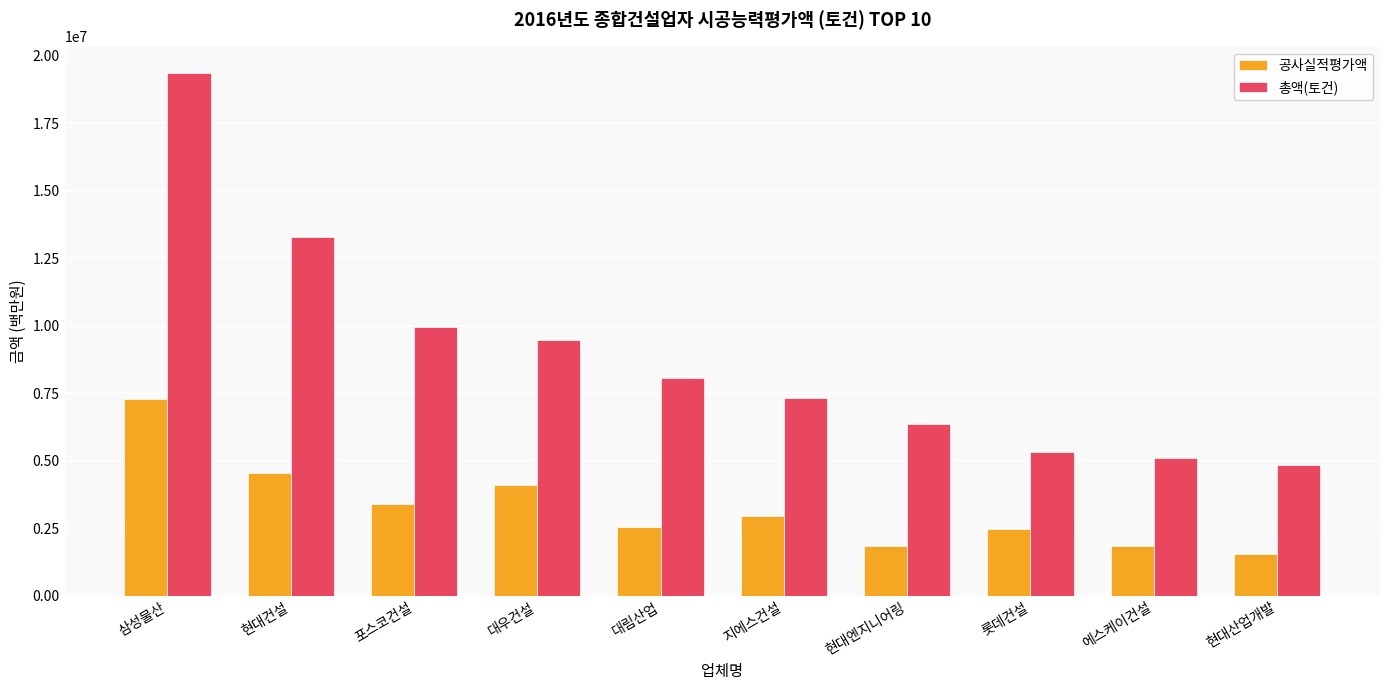

What is the difference between the 공사실적평가액 values at 현대건설 and 에스케이건설?

2699668